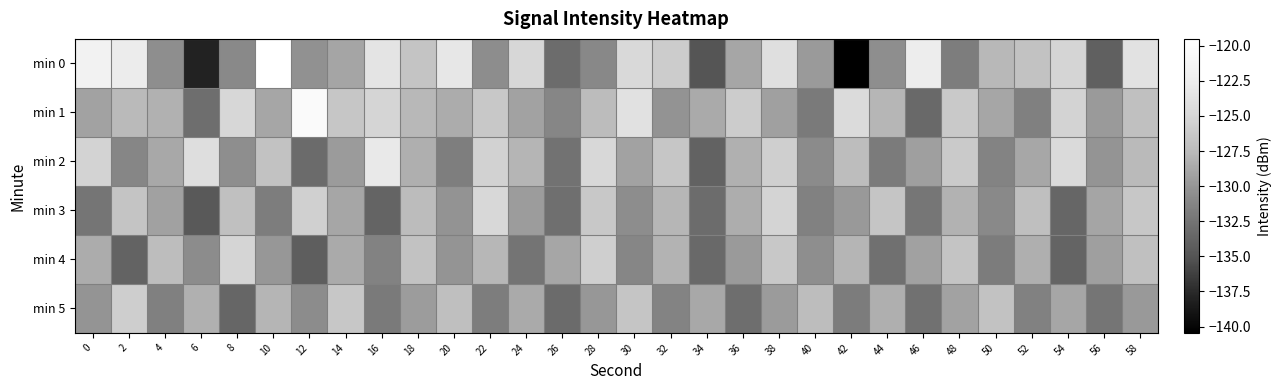

Reading left to right, extract all data points from this chart.

min 0: 0=-121.8	2=-122.6	4=-130.5	6=-138.0	8=-130.9	10=-119.5	12=-130.4	14=-129.0	16=-123.5	18=-126.7	20=-123.2	22=-130.6	24=-124.9	26=-133.1	28=-131.0	30=-124.7	32=-125.9	34=-135.0	36=-128.9	38=-124.1	40=-129.7	42=-140.5	44=-130.5	46=-122.5	48=-131.8	50=-127.7	52=-126.8	54=-125.1	56=-134.0	58=-123.7
min 1: 0=-129.1	2=-127.6	4=-128.1	6=-133.0	8=-124.9	10=-128.9	12=-120.4	14=-126.5	16=-125.1	18=-127.7	20=-128.5	22=-126.3	24=-129.1	26=-131.2	28=-127.4	30=-123.8	32=-130.2	34=-128.6	36=-125.9	38=-129.3	40=-132.1	42=-124.5	44=-127.8	46=-133.4	48=-126.2	50=-128.9	52=-131.6	54=-125.3	56=-129.7	58=-127.1
min 2: 0=-125.3	2=-131.2	4=-128.7	6=-124.1	8=-130.5	10=-126.8	12=-133.2	14=-129.6	16=-122.9	18=-128.3	20=-131.7	22=-125.4	24=-127.9	26=-132.6	28=-124.8	30=-129.1	32=-126.5	34=-133.9	36=-128.2	38=-125.7	40=-130.8	42=-127.3	44=-132.0	46=-129.4	48=-126.1	50=-131.3	52=-128.8	54=-124.6	56=-130.1	58=-127.6
min 3: 0=-132.4	2=-126.7	4=-129.2	6=-134.6	8=-127.1	10=-131.8	12=-125.5	14=-128.9	16=-133.7	18=-127.4	20=-130.2	22=-124.8	24=-129.5	26=-132.9	28=-126.3	30=-130.6	32=-127.8	34=-133.1	36=-128.4	38=-125.2	40=-131.5	42=-129.8	44=-126.6	46=-132.3	48=-128.1	50=-130.9	52=-127.2	54=-133.5	56=-129.0	58=-126.4
min 4: 0=-128.5	2=-133.8	4=-127.3	6=-130.7	8=-125.1	10=-129.9	12=-134.2	14=-128.6	16=-131.4	18=-126.8	20=-130.1	22=-127.7	24=-132.5	26=-128.9	28=-125.6	30=-131.2	32=-128.0	34=-133.4	36=-129.7	38=-126.3	40=-130.5	42=-127.9	44=-132.8	46=-129.2	48=-126.7	50=-131.9	52=-128.3	54=-133.7	56=-129.4	58=-127.1
min 5: 0=-130.1	2=-125.8	4=-131.6	6=-128.2	8=-133.5	10=-127.9	12=-130.7	14=-126.4	16=-132.1	18=-129.5	20=-127.2	22=-131.8	24=-128.6	26=-133.2	28=-129.9	30=-126.6	32=-131.3	34=-128.7	36=-133.0	38=-129.6	40=-127.3	42=-131.9	44=-128.3	46=-132.7	48=-129.1	50=-126.8	52=-131.5	54=-128.9	56=-132.4	58=-129.8